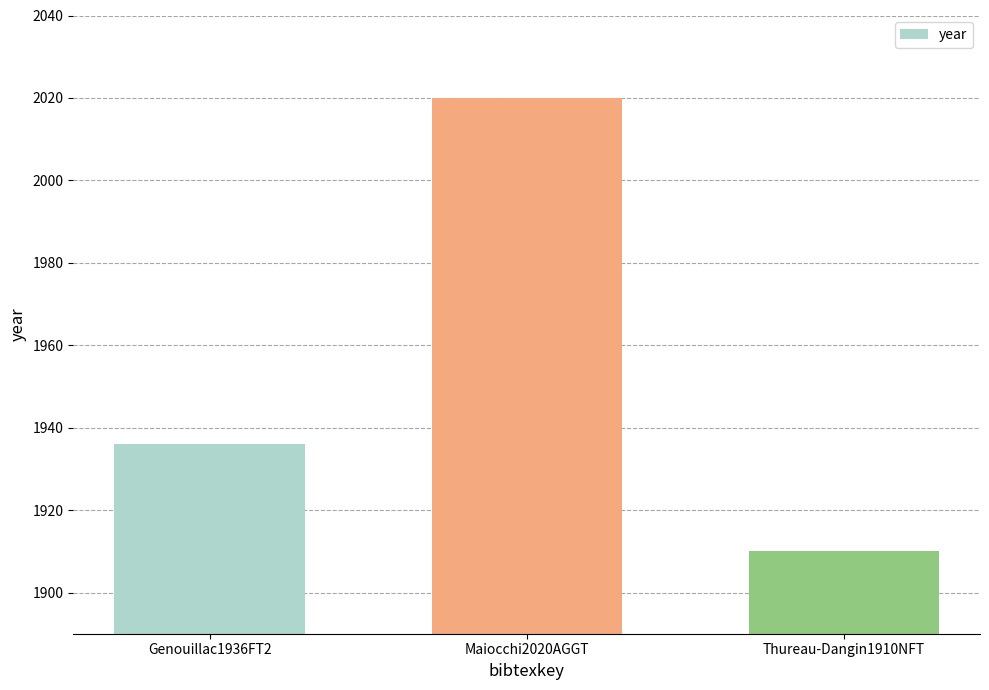

Which category has the highest value across all series?

Maiocchi2020AGGT